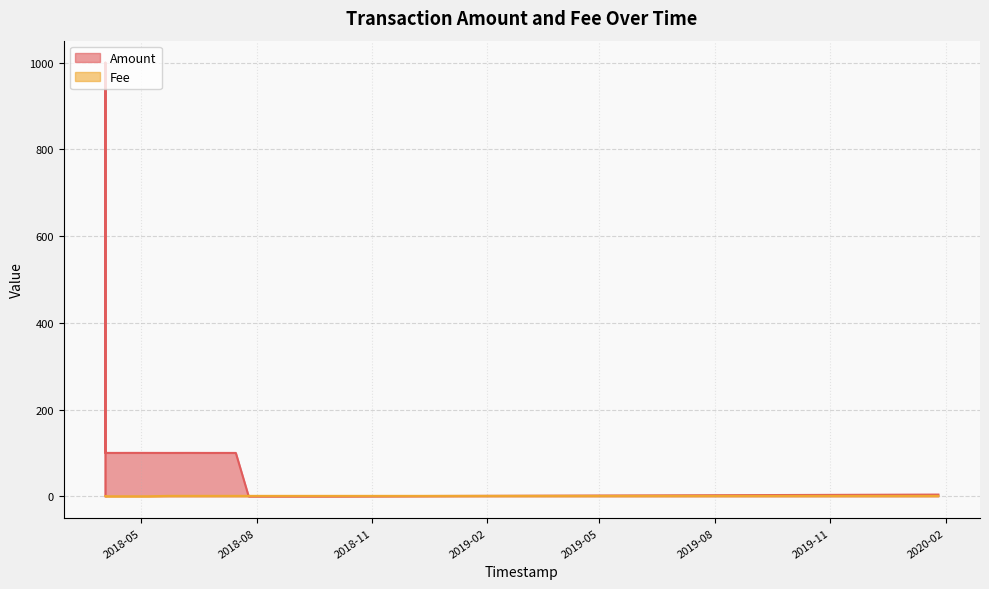

Which series has the largest range (max minus min)?

Amount